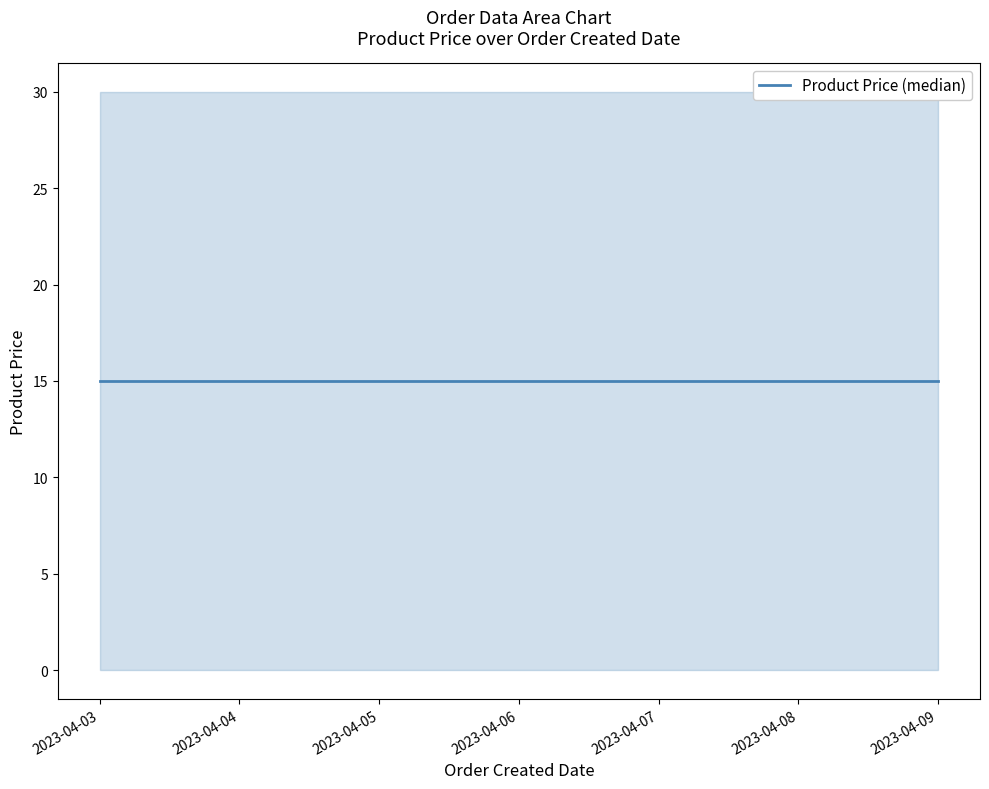

What is the sum of the Product Price values at 04-09-2023 and 04-03-2023?

30.0